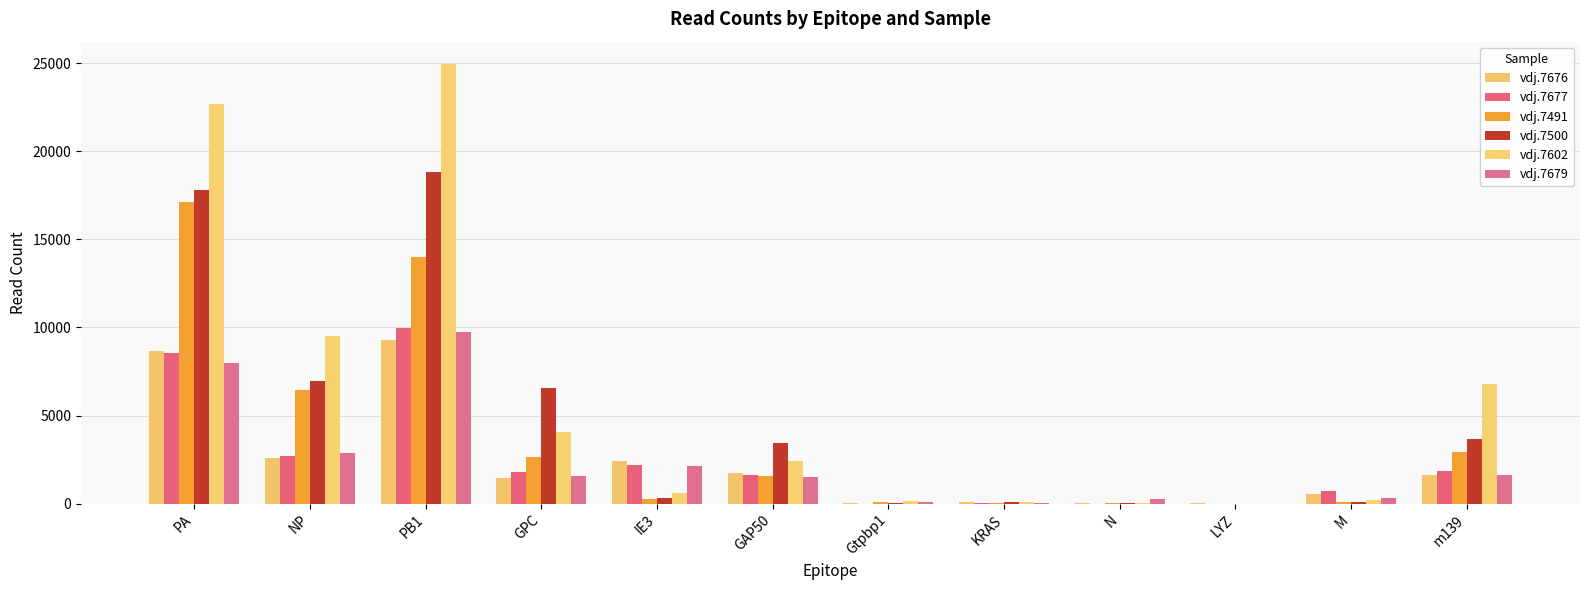

Reading right to left, transcribe all the data shown in this chart.

vdj.7676: m139=1603	M=534	LYZ=21	N=18	KRAS=106	Gtpbp1=12	GAP50=1727	IE3=2434	GPC=1473	PB1=9260	NP=2577	PA=8643
vdj.7677: m139=1845	M=700	LYZ=0	N=0	KRAS=30	Gtpbp1=2	GAP50=1601	IE3=2211	GPC=1810	PB1=9945	NP=2680	PA=8532
vdj.7491: m139=2930	M=113	LYZ=0	N=13	KRAS=40	Gtpbp1=114	GAP50=1585	IE3=266	GPC=2668	PB1=14024	NP=6429	PA=17101
vdj.7500: m139=3656	M=109	LYZ=4	N=53	KRAS=92	Gtpbp1=22	GAP50=3417	IE3=333	GPC=6578	PB1=18799	NP=6978	PA=17822
vdj.7602: m139=6792	M=201	LYZ=5	N=37	KRAS=70	Gtpbp1=159	GAP50=2422	IE3=598	GPC=4058	PB1=24969	NP=9518	PA=22689
vdj.7679: m139=1644	M=333	LYZ=0	N=261	KRAS=29	Gtpbp1=72	GAP50=1522	IE3=2142	GPC=1563	PB1=9767	NP=2861	PA=7996